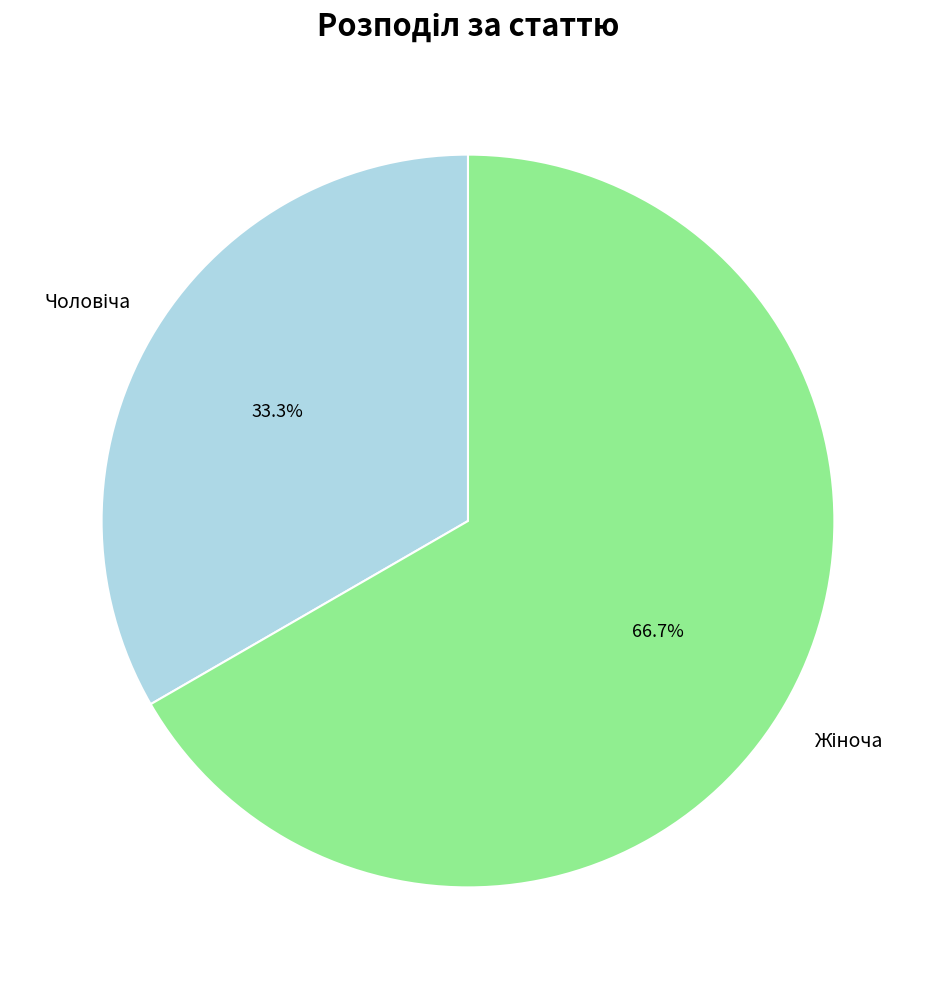

Is there a majority slice in this chart?

Yes